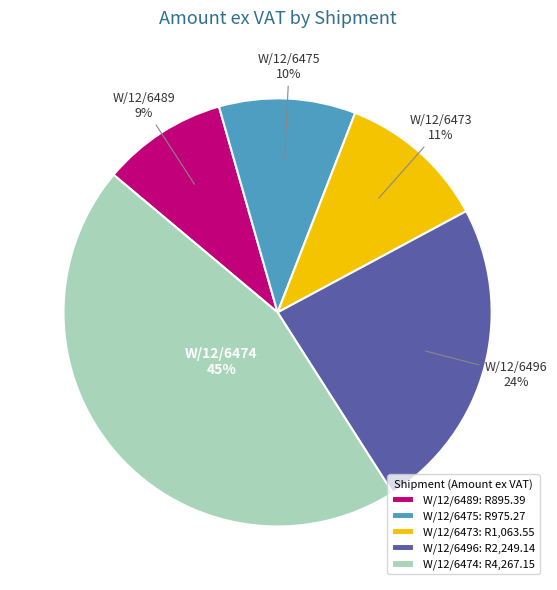

What is the largest slice in the pie chart?

W/12/6474